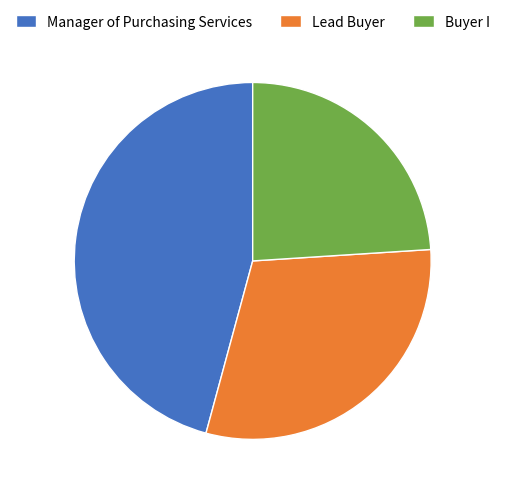

Combined, do Lead Buyer and Buyer I account for over 50%?

Yes